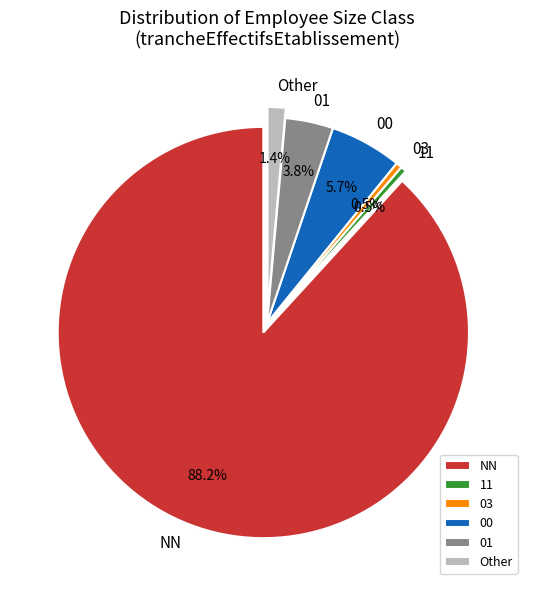

Which slice is the largest?

NN